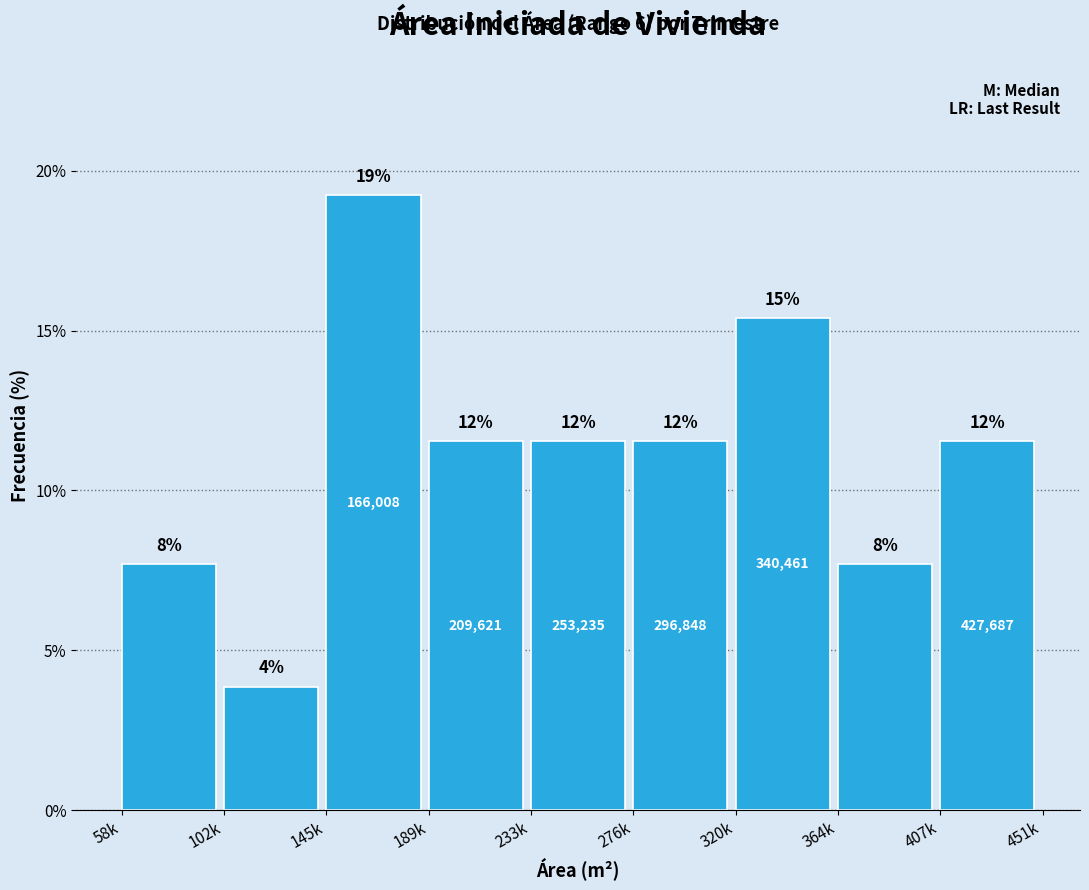

How many bars are there in total?

9